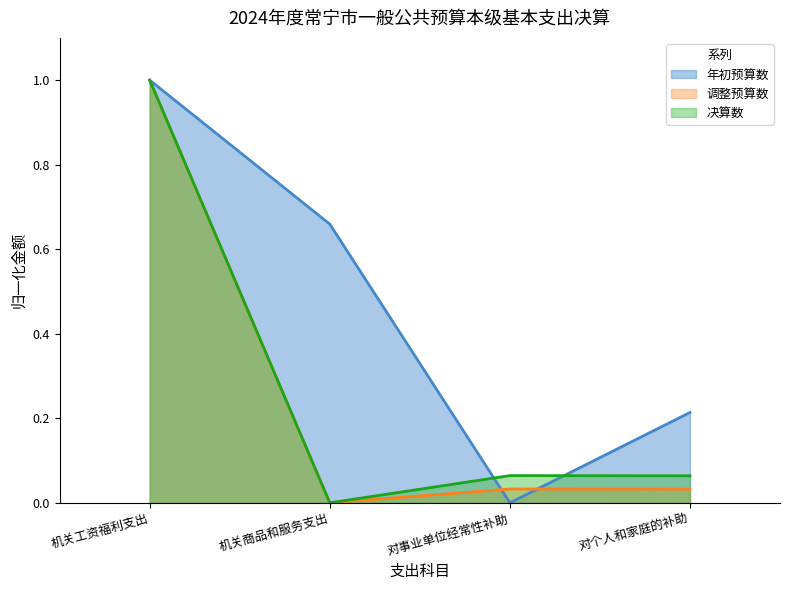

What is the label of the 3rd point from the right?

机关商品和服务支出